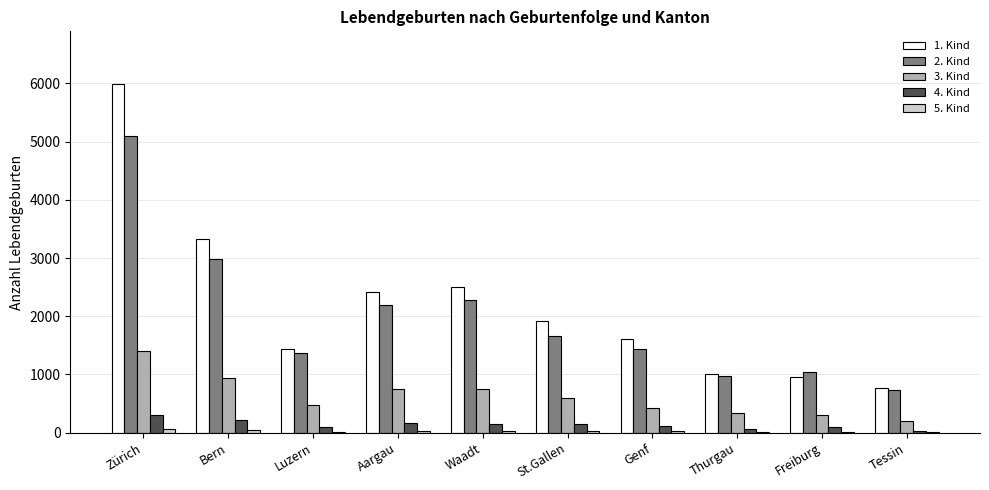

True or false: 2. Kind has a value of 7274 at Zürich.

False